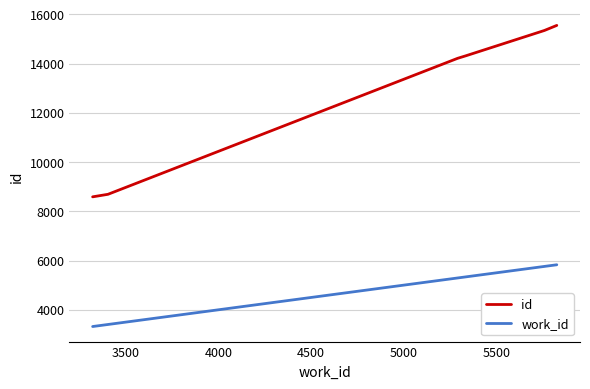

Which series has the largest range (max minus min)?

id